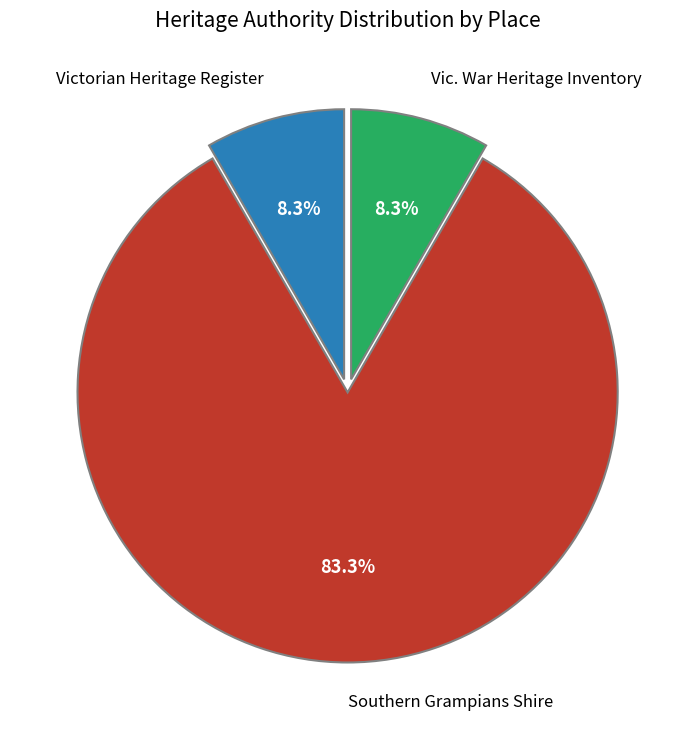

Is there any slice that represents more than half of the pie?

Yes